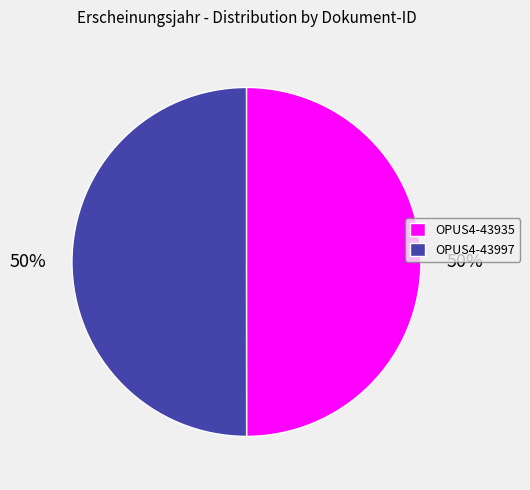

Do OPUS4-43935 and OPUS4-43997 together represent more than half of the pie?

Yes